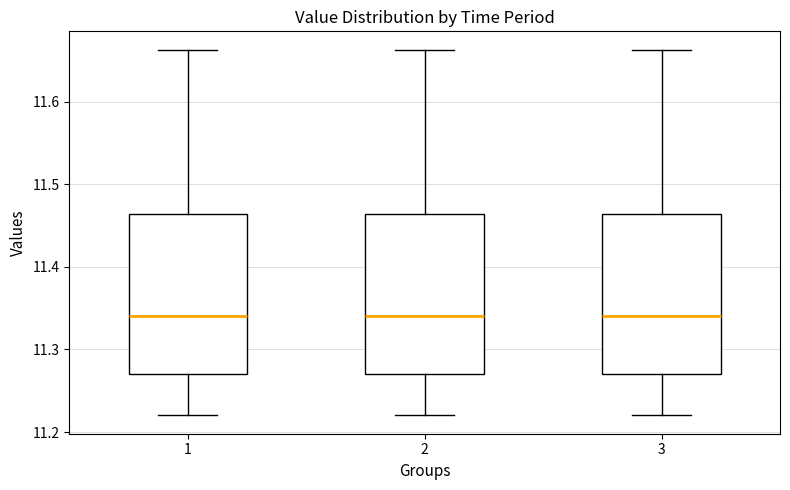

Reading left to right, transcribe this box plot: for each box, give where its median line is, the range the box spans, and where its two whiskers end, as read against the y-axis. The values are not printed on the chart, so give them approximately, as read against the axis.

1: median 11.34, box 11.27 to 11.46, whiskers 11.22 to 11.66
2: median 11.34, box 11.27 to 11.46, whiskers 11.22 to 11.66
3: median 11.34, box 11.27 to 11.46, whiskers 11.22 to 11.66